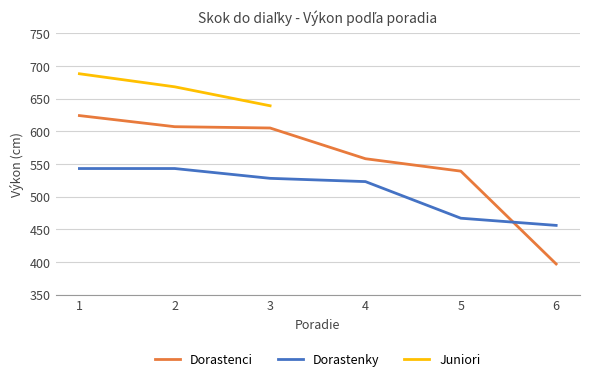

True or false: Dorastenky and Dorastenci intersect in this chart.

True